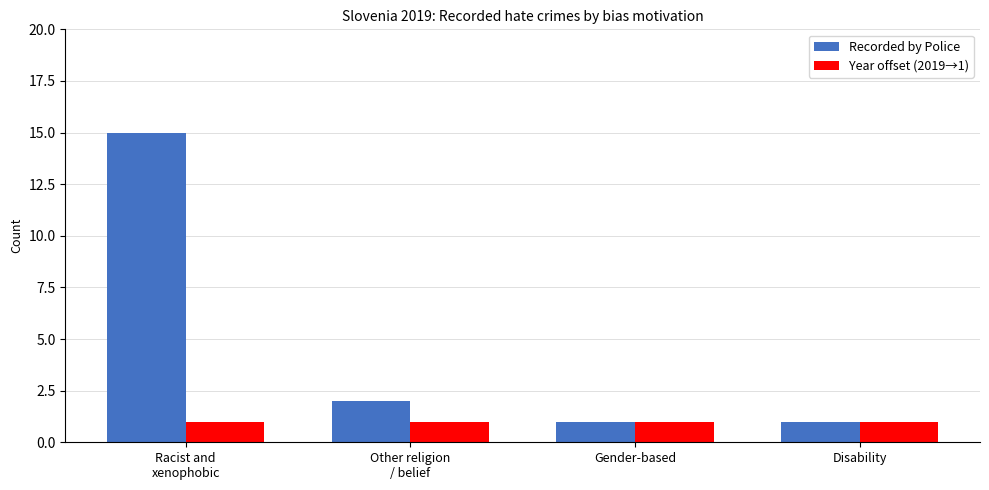

What is the label of the 4th bar from the left?

Disability